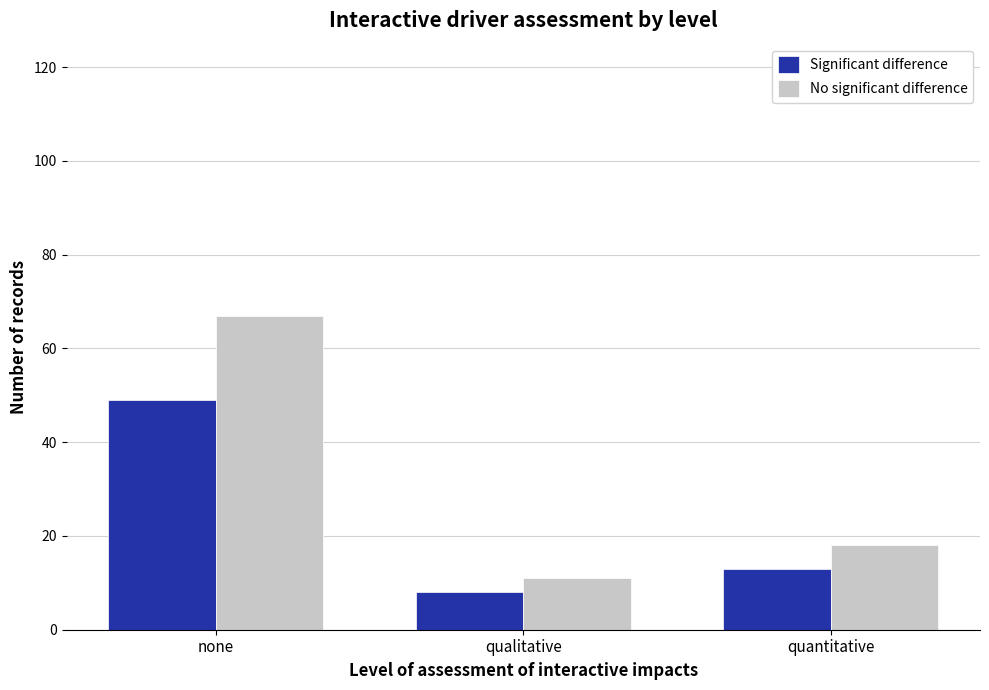

What is the smallest value displayed?

8